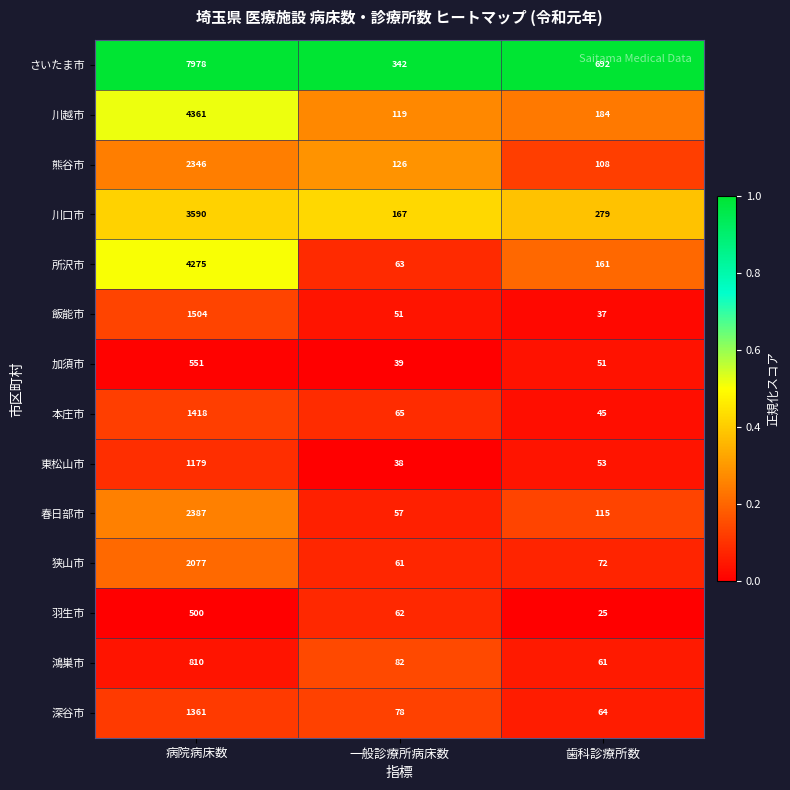

At 一般診療所病床数, list the series in order from smallest to largest.

東松山市, 加須市, 飯能市, 春日部市, 狭山市, 羽生市, 所沢市, 本庄市, 深谷市, 鴻巣市, 川越市, 熊谷市, 川口市, さいたま市